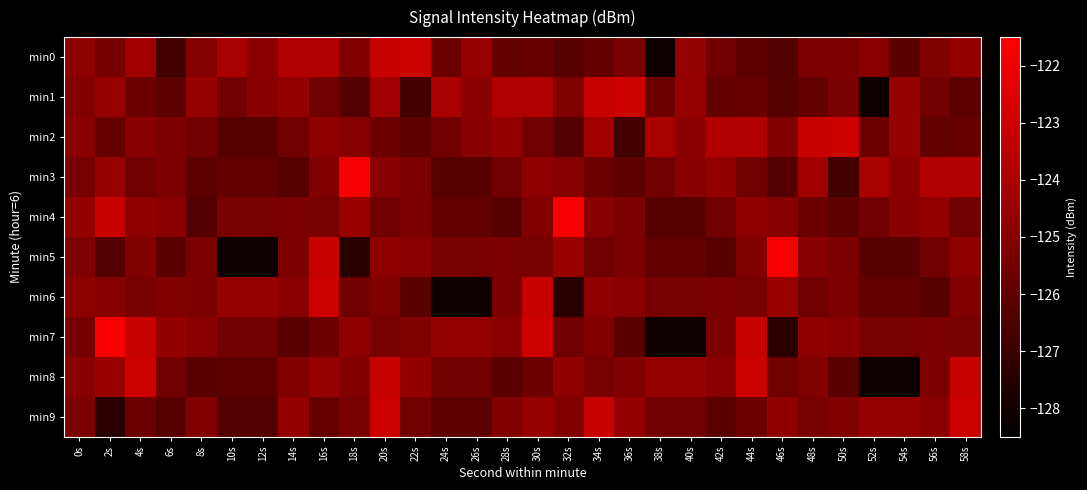

Which series has the largest total across all categories?

min2